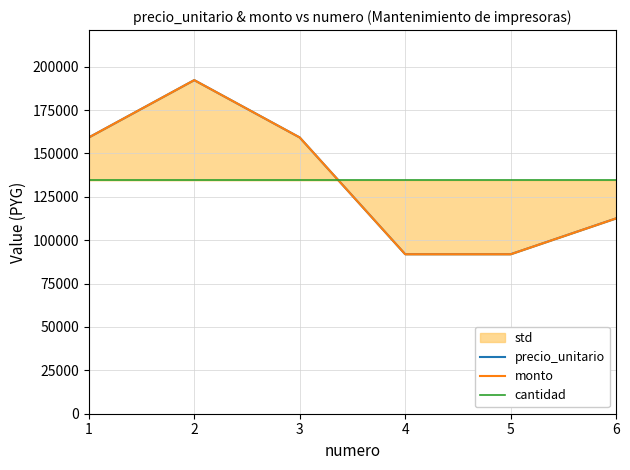

Which series has the largest total across all categories?

precio_unitario